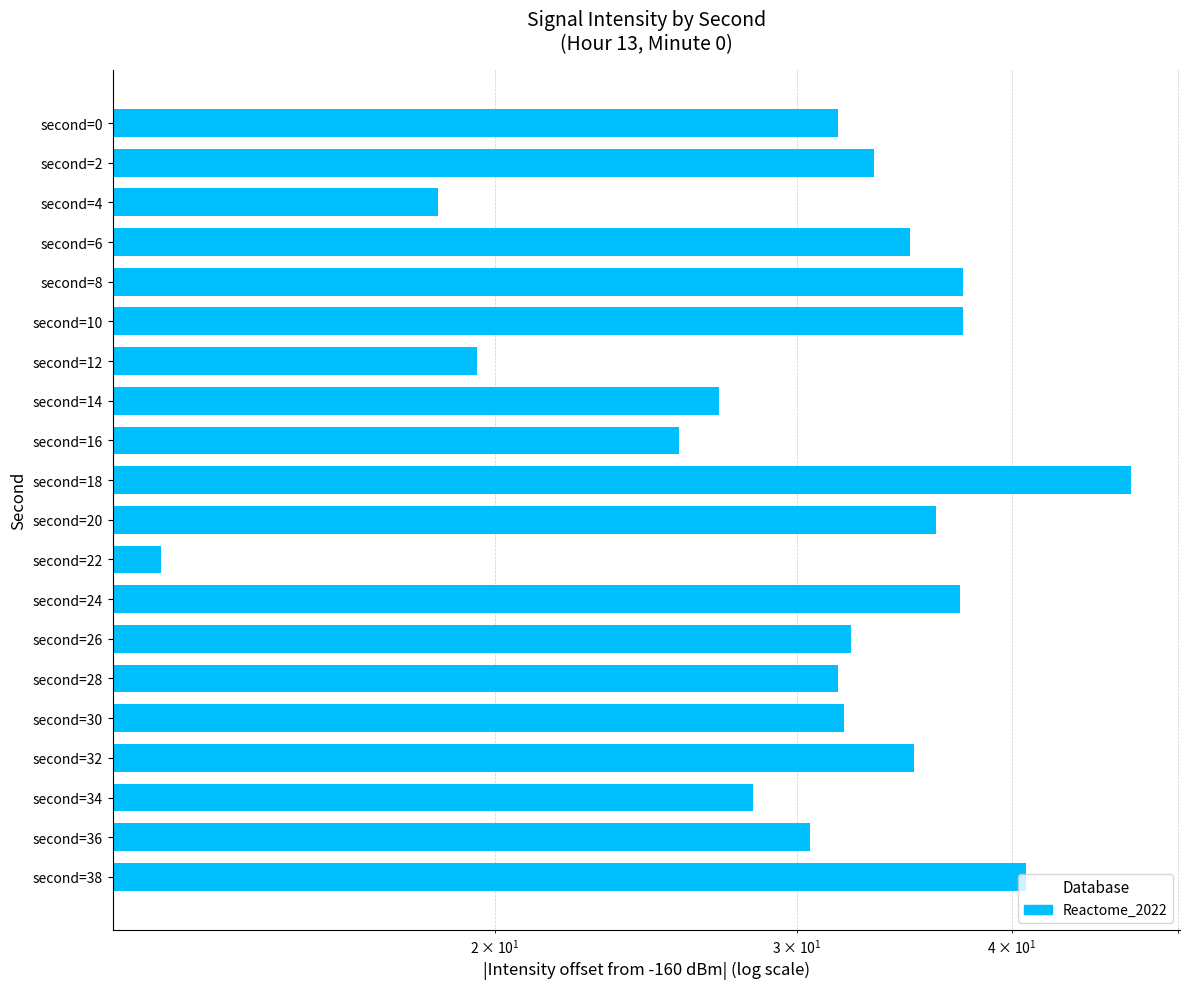

At which category does the chart reach its peak across all series?

second=18